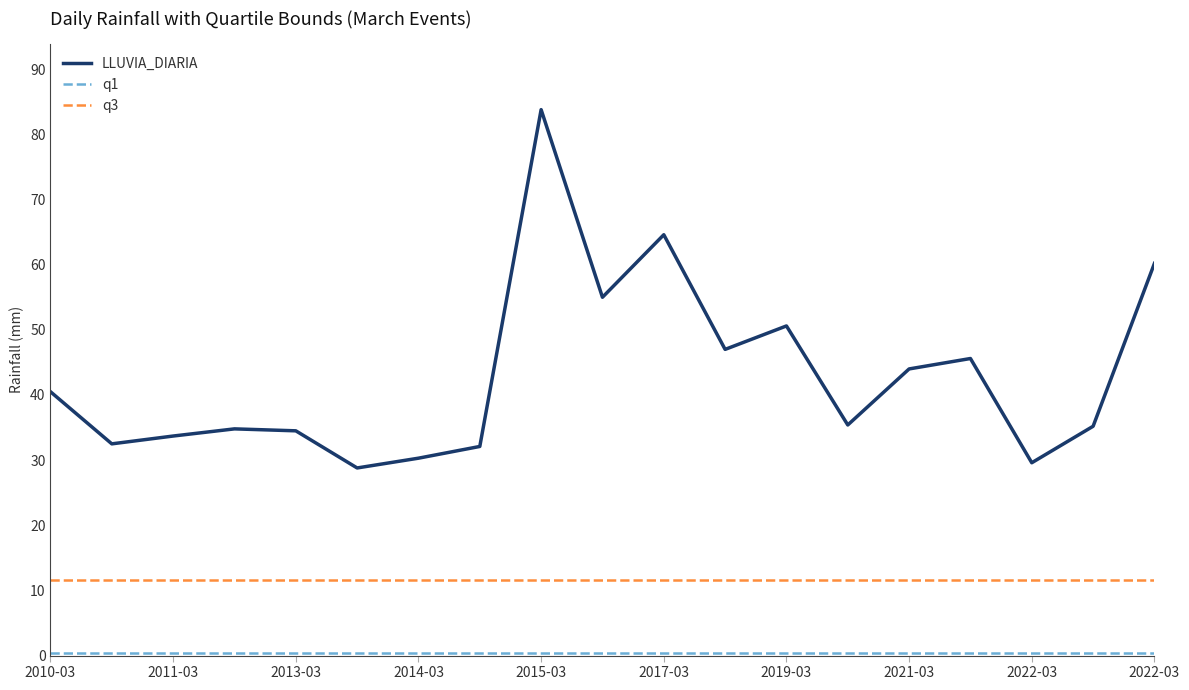

True or false: q3 and LLUVIA_DIARIA cross at least once.

False